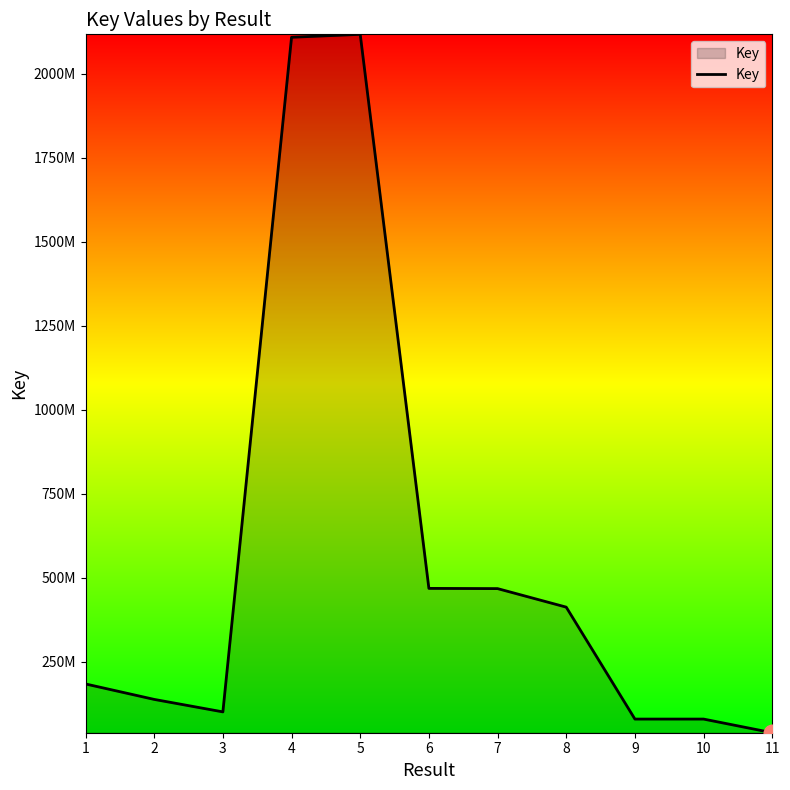

What is the difference between the maximum and minimum values?

2078605365